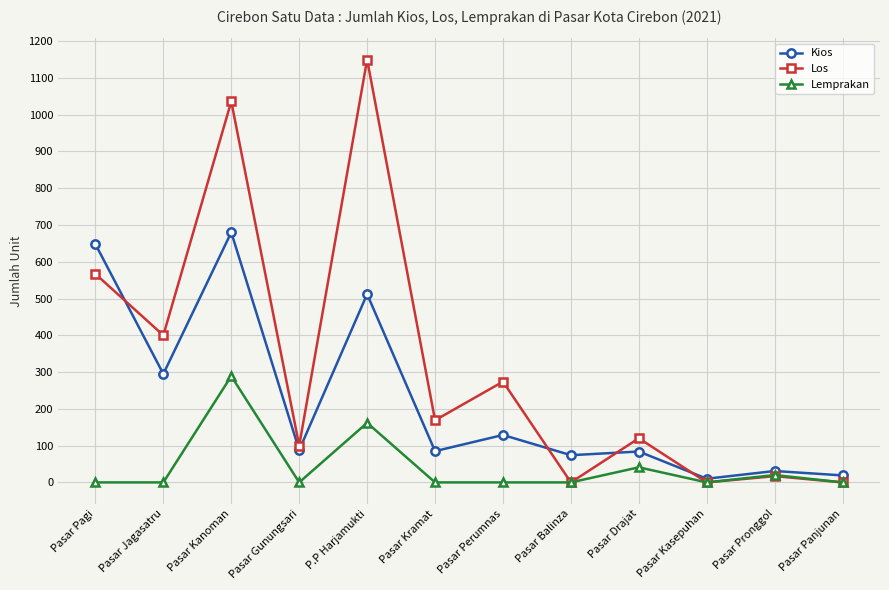

Is the value of Los at P.P Harjamukti greater than the value of Kios at Pasar Balinza?

Yes